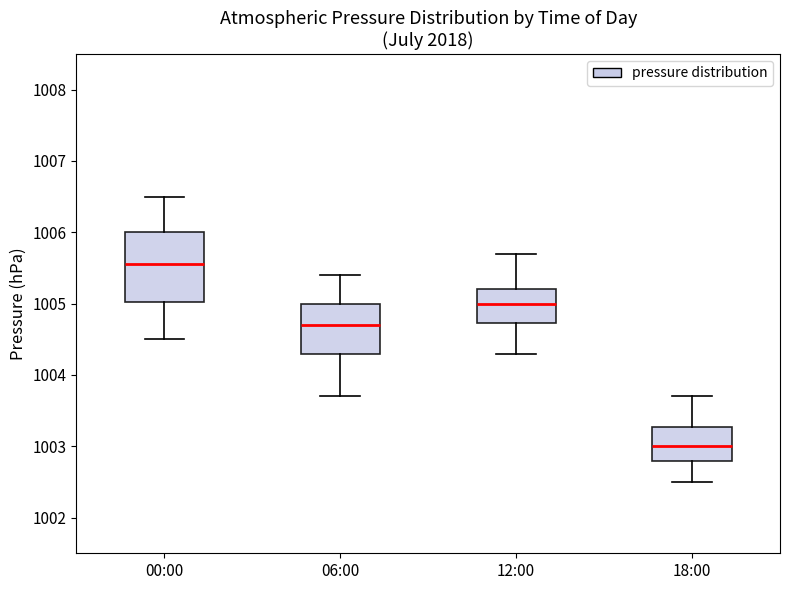

Where does the median line of the box for 06:00 sit on the y-axis? The values are not printed on the chart, so give them approximately, as read against the axis.

1004.7